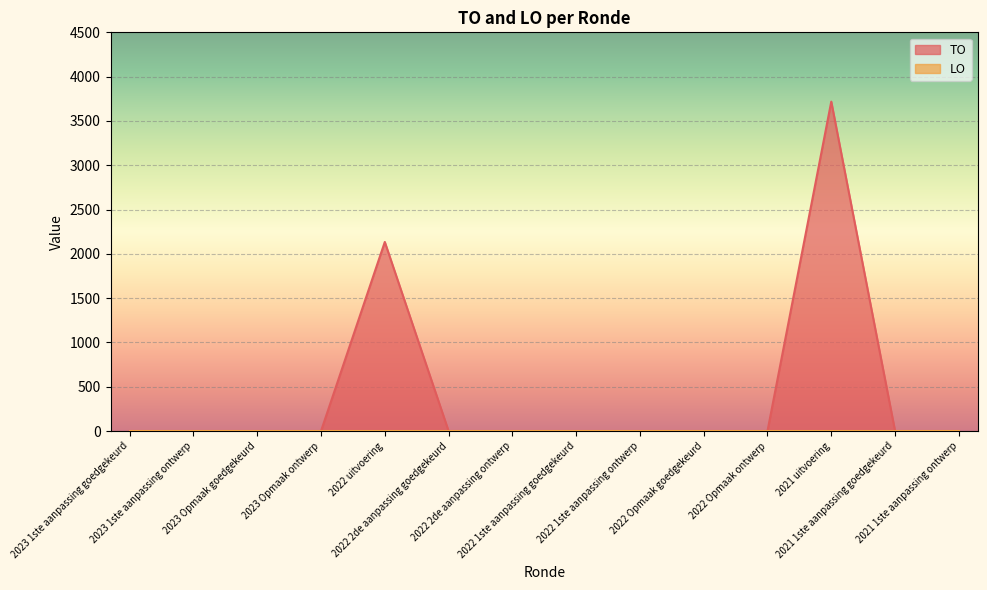

Rank the categories by value from lowest to highest.

2023 1ste aanpassing goedgekeurd, 2023 1ste aanpassing ontwerp, 2023 Opmaak goedgekeurd, 2023 Opmaak ontwerp, 2022 2de aanpassing goedgekeurd, 2022 2de aanpassing ontwerp, 2022 1ste aanpassing goedgekeurd, 2022 1ste aanpassing ontwerp, 2022 Opmaak goedgekeurd, 2022 Opmaak ontwerp, 2021 1ste aanpassing goedgekeurd, 2021 1ste aanpassing ontwerp, 2022 uitvoering, 2021 uitvoering